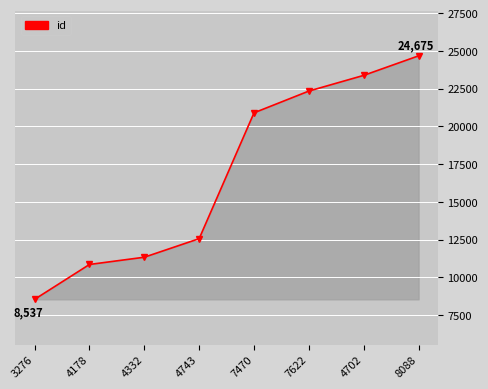

What is the greatest value displayed?

24675